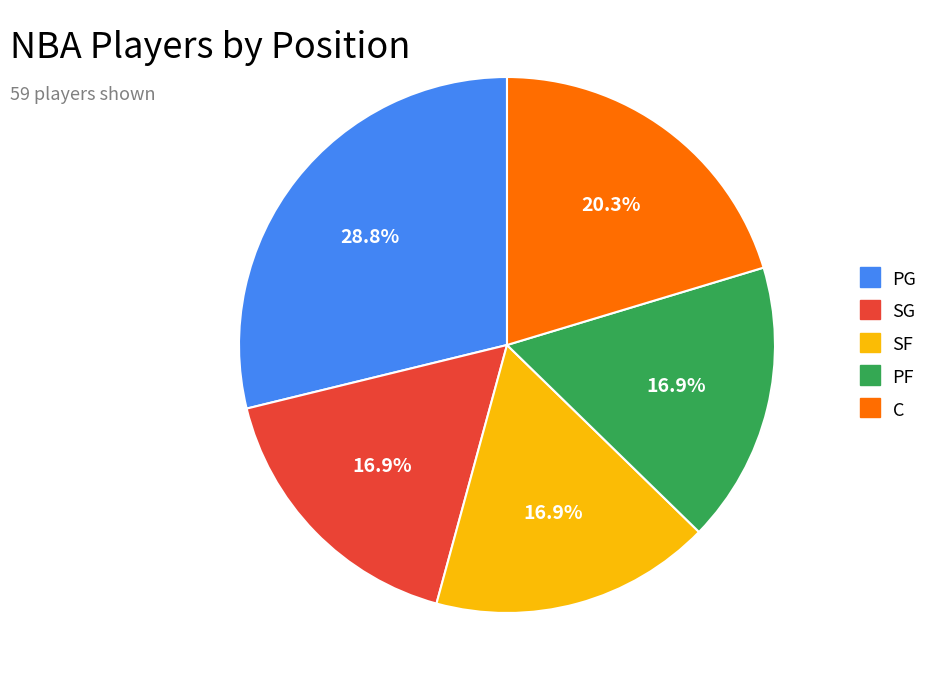

Is there any slice that represents more than half of the pie?

No